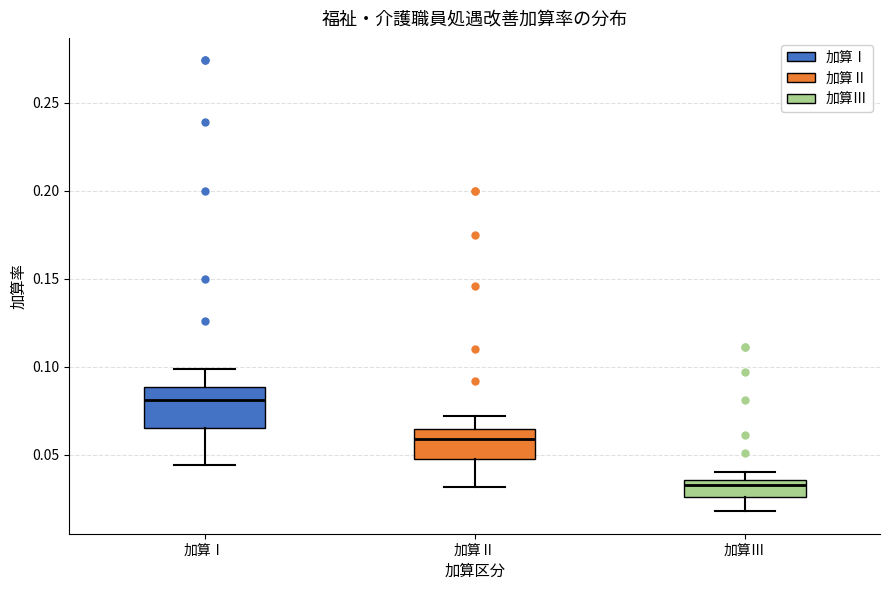

Where does the upper whisker of the box for 加算Ⅰ end on the y-axis? The values are not printed on the chart, so give them approximately, as read against the axis.

0.100